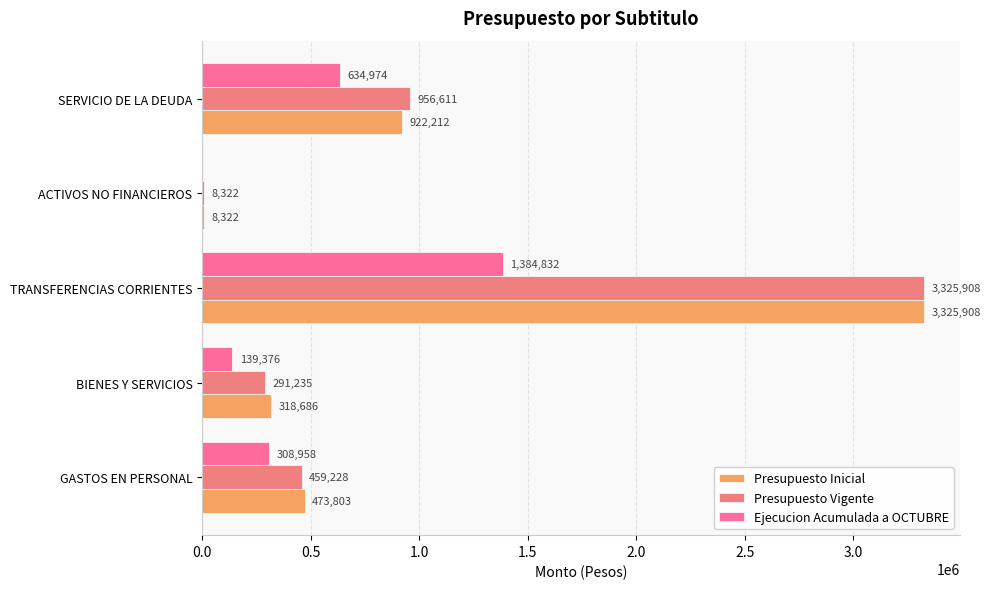

What is the minimum value for Presupuesto Vigente?

8322